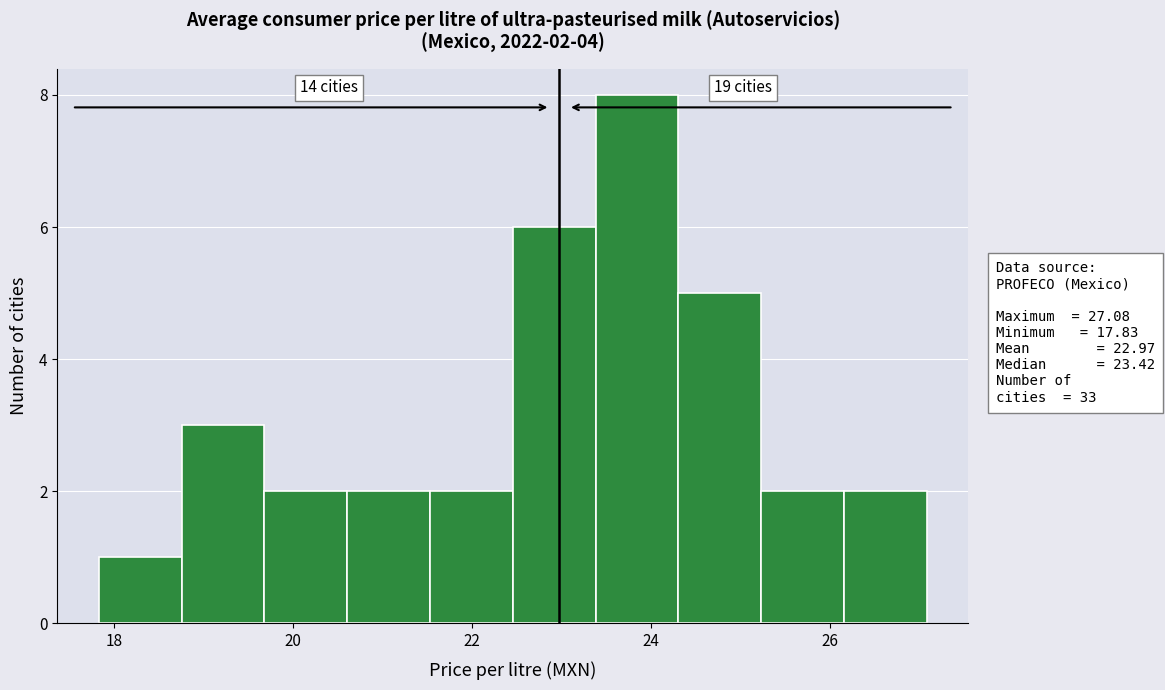

Which range on the x-axis has the tallest bar?

23.4 to 24.4